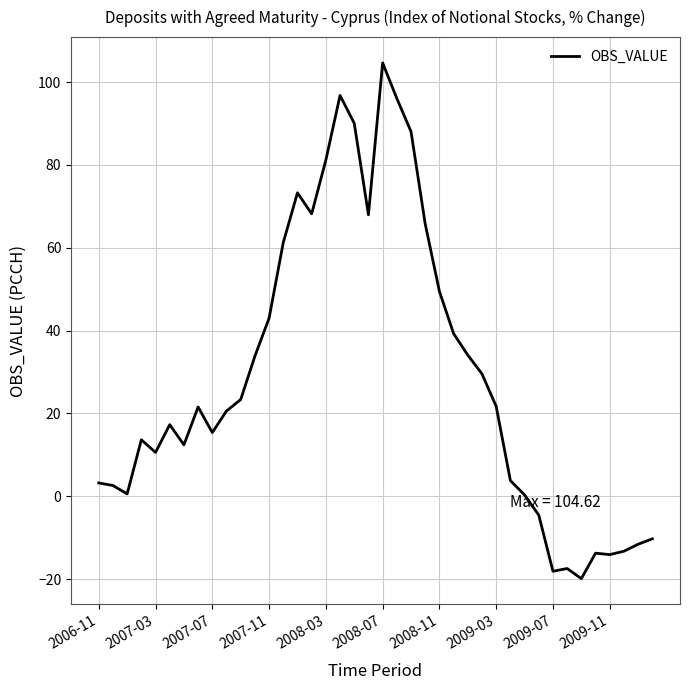

What is the greatest value displayed?

104.6